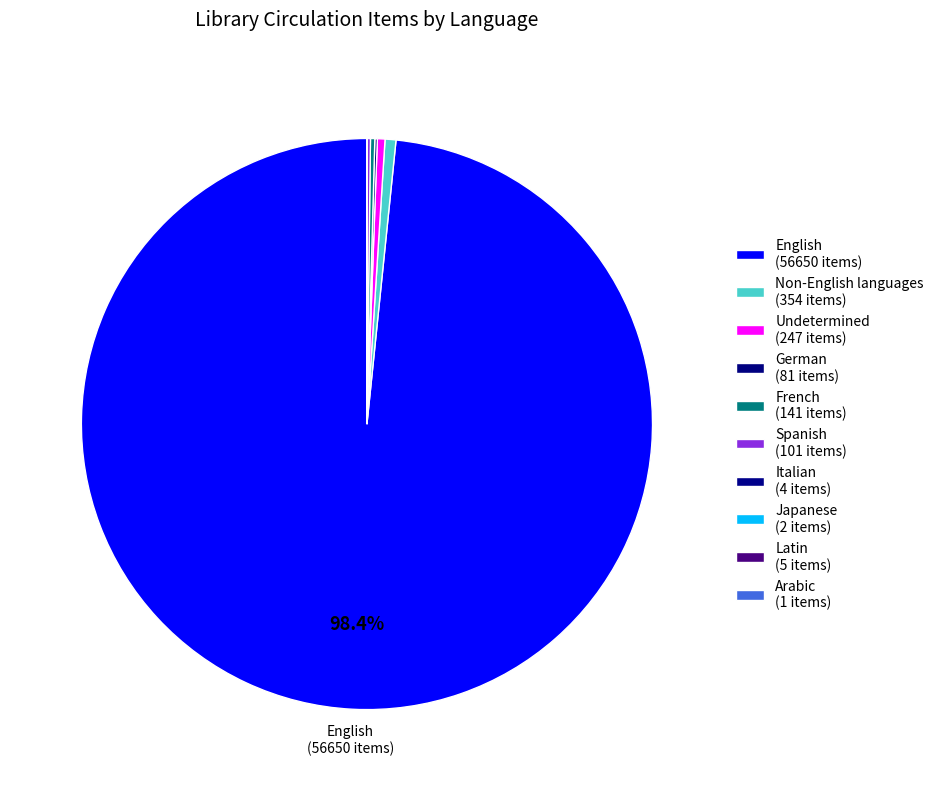

To the nearest percent, what portion does English represent?

98%